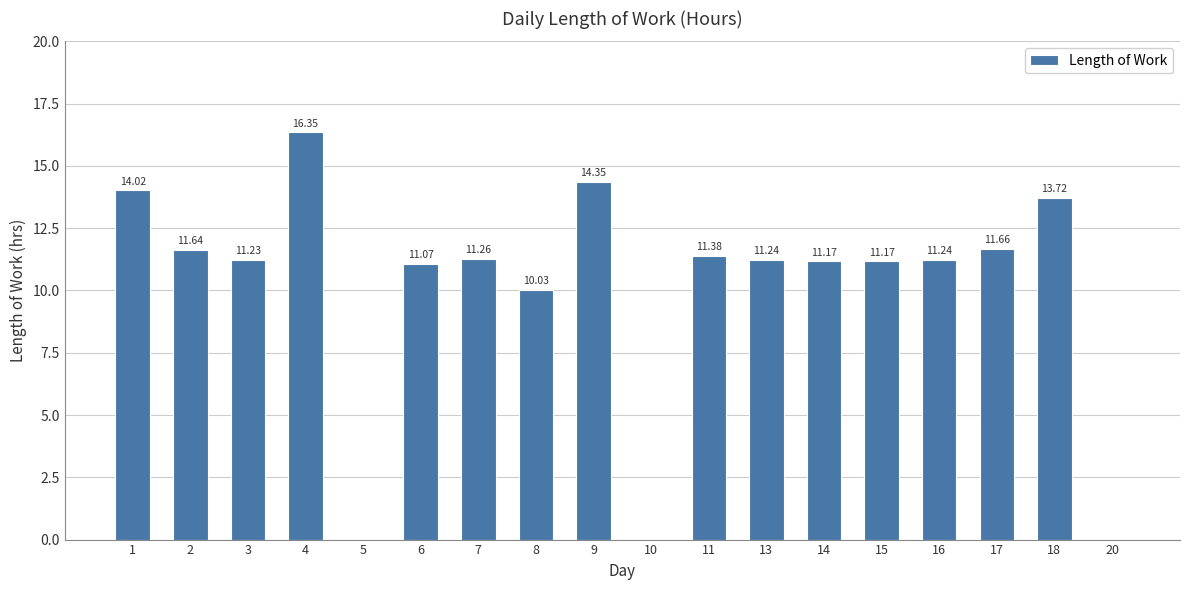

What is the sum of all values?

181.5